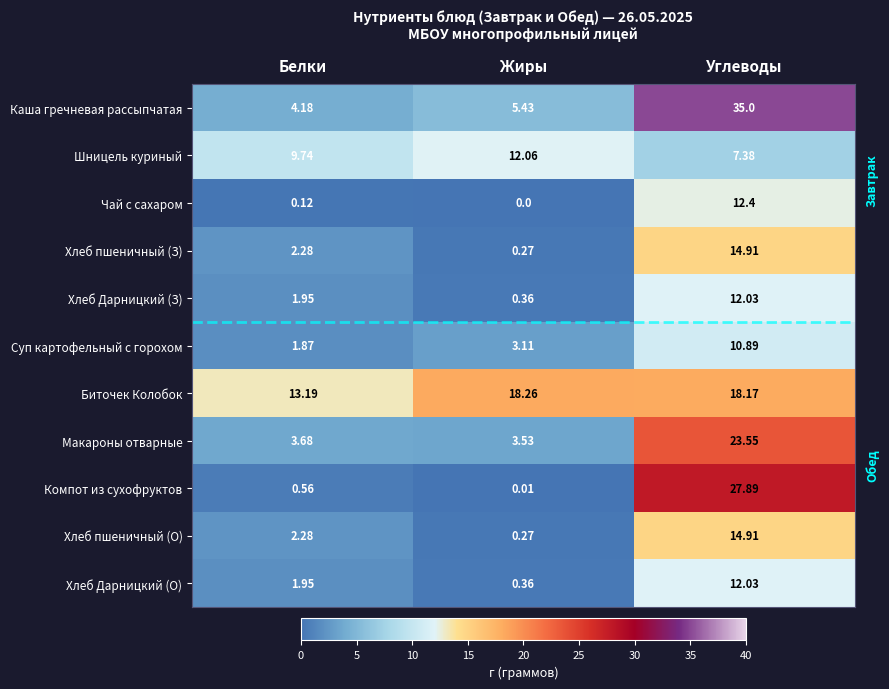

Which series has the largest range (max minus min)?

Каша гречневая рассыпчатая